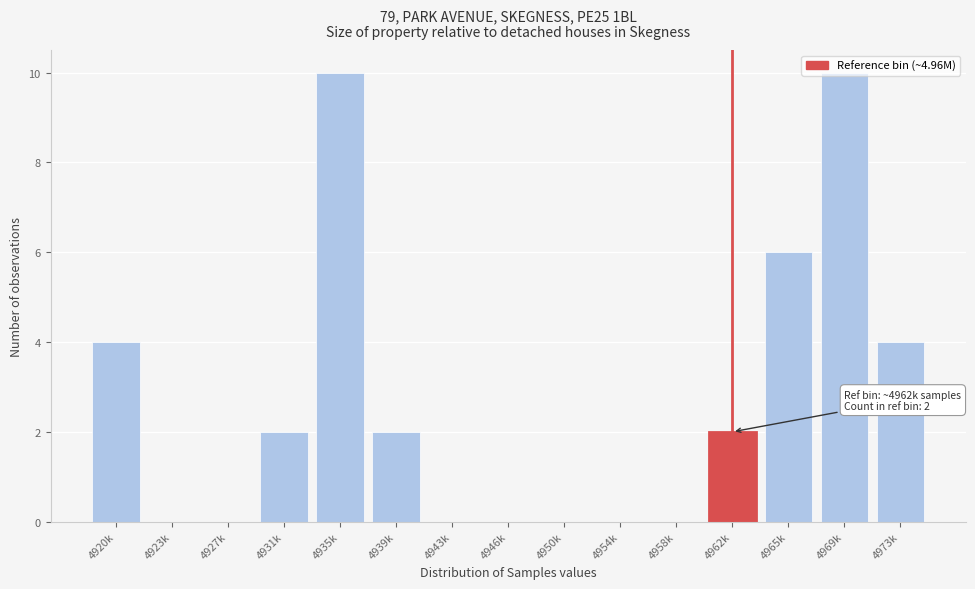

What is the sum of all values?

40